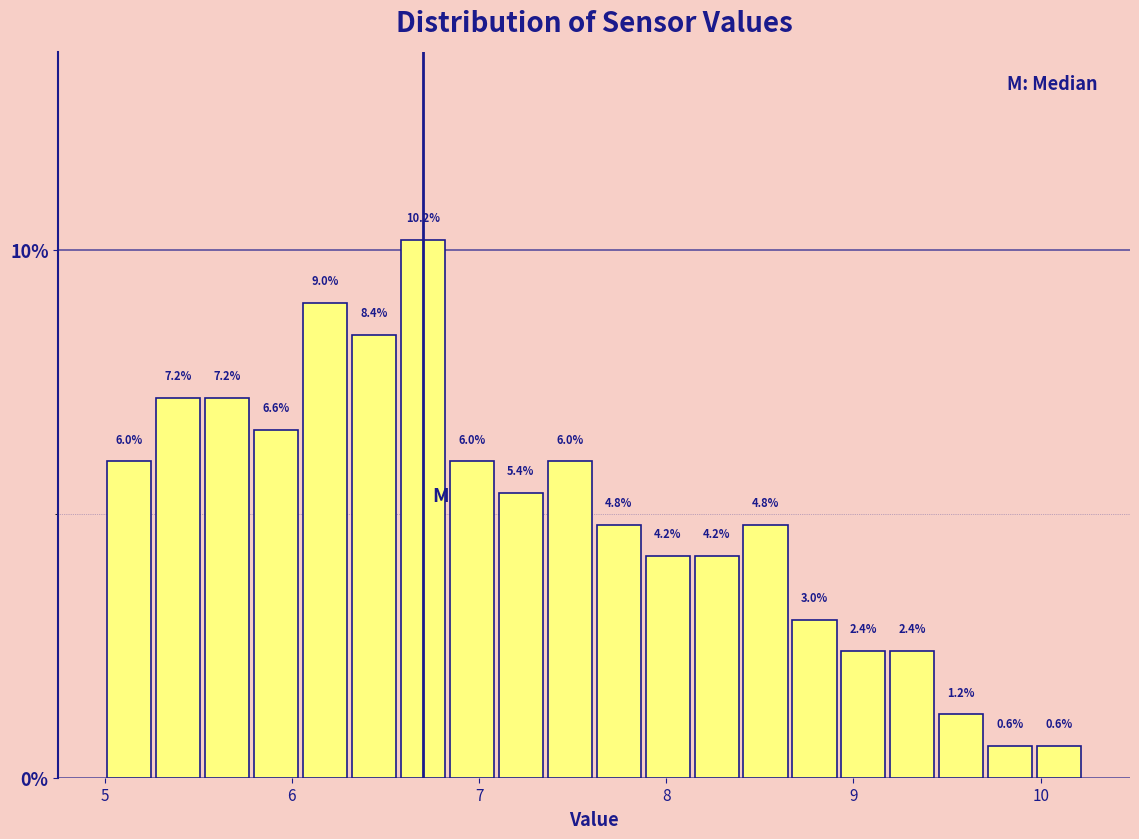

Read against the x-axis, roughly where is the centre of the tallest bar?

6.7